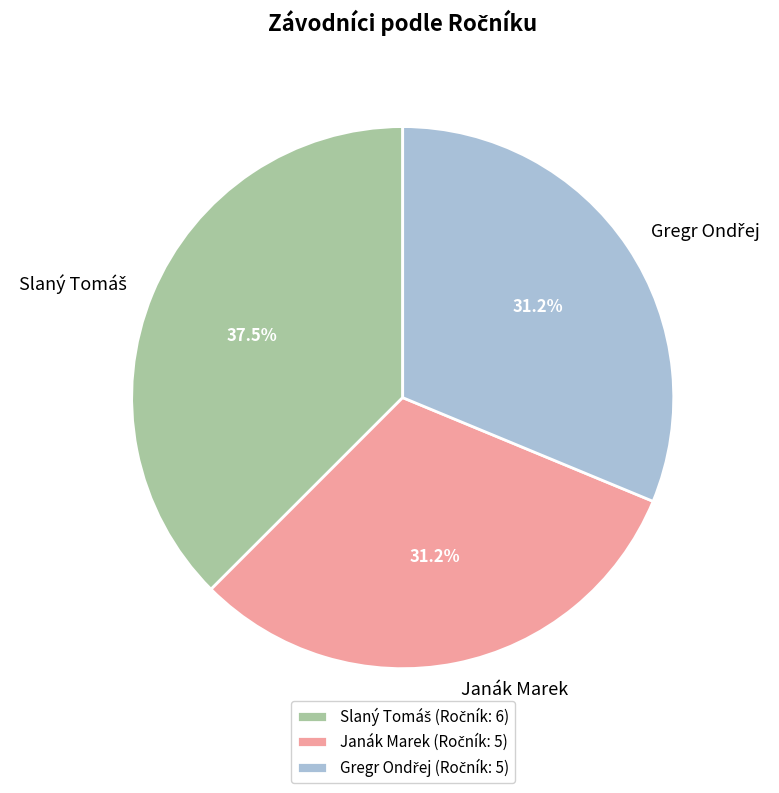

To the nearest percent, what is the difference between the largest and smallest slice percentages?

6%